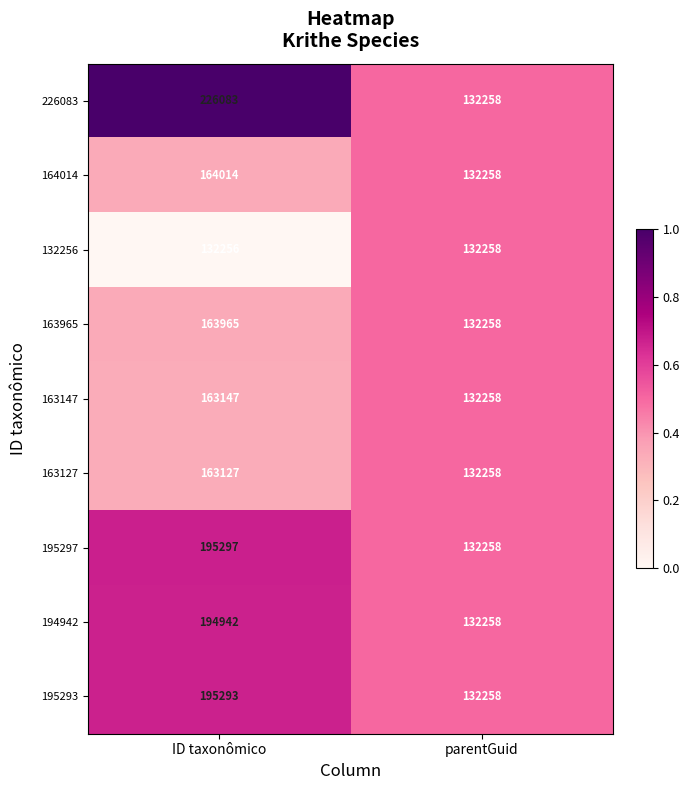

At how many categories does at least one series exceed 0?

2